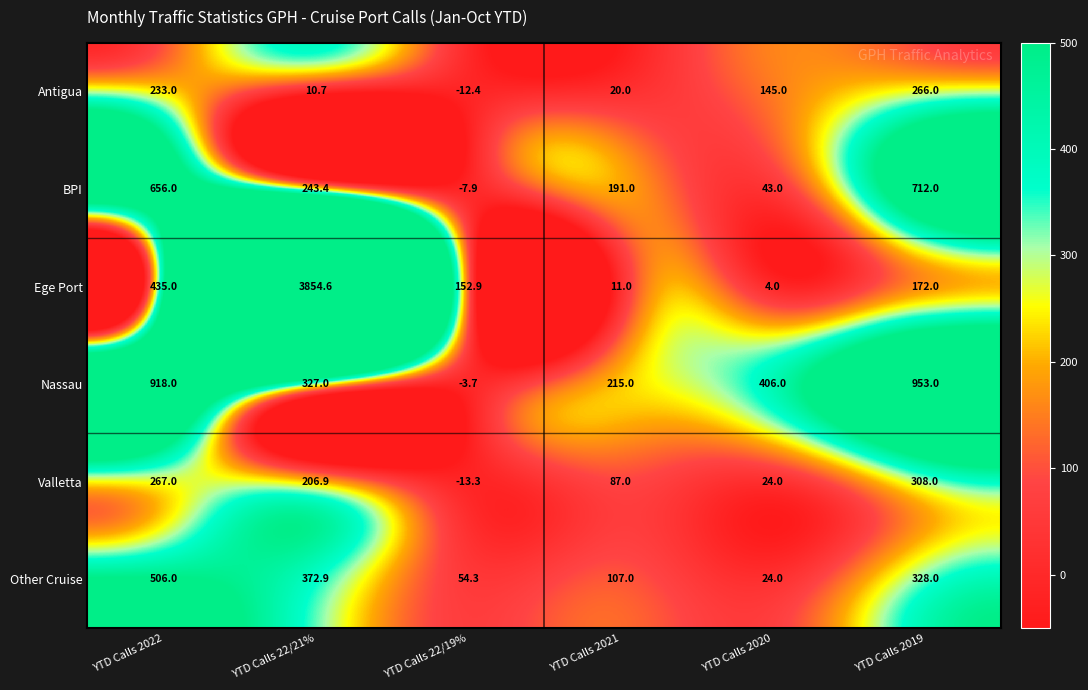

What is the difference between the highest and lowest values at YTD Calls 22/19%?

166.2